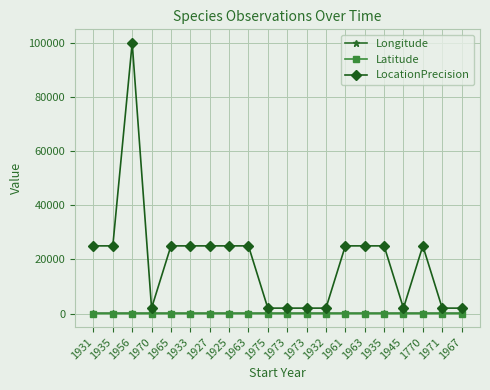

What are all the series names shown in the legend?

Longitude, Latitude, LocationPrecision